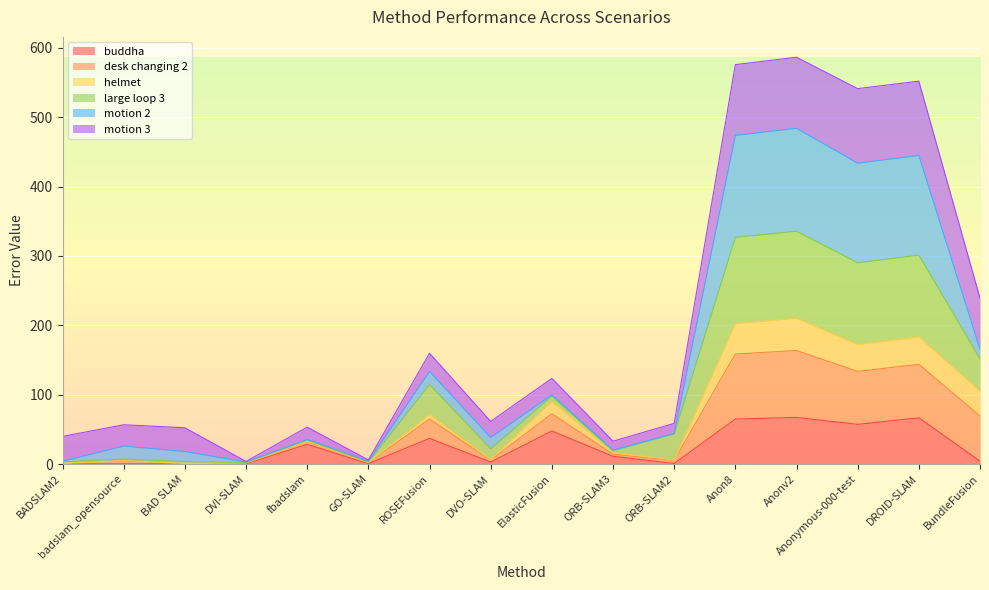

What is the total value across all series at Anonymous-000-test?

541.2